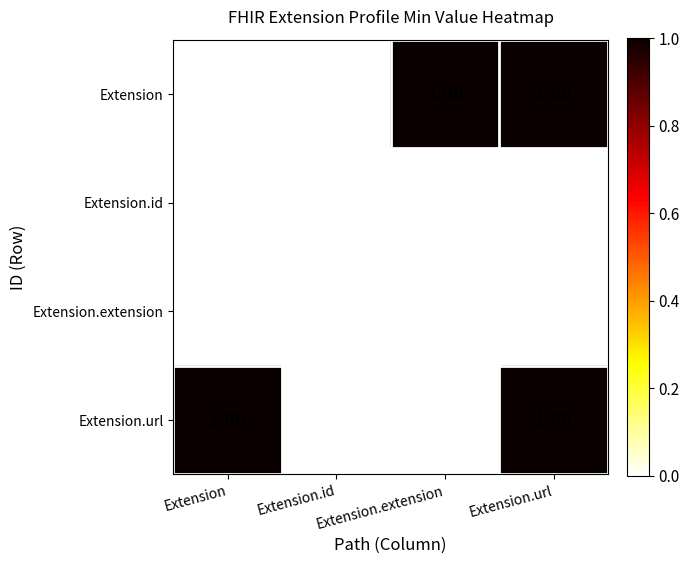

At which category is the sum across all series the highest?

Extension.url